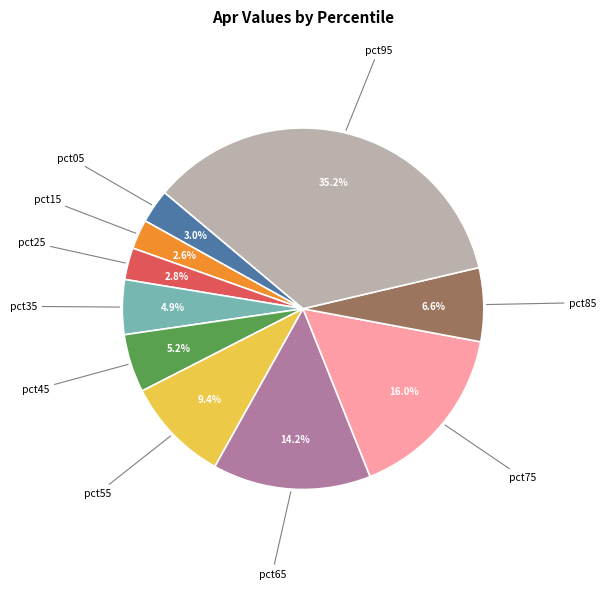

Is there a majority slice in this chart?

No